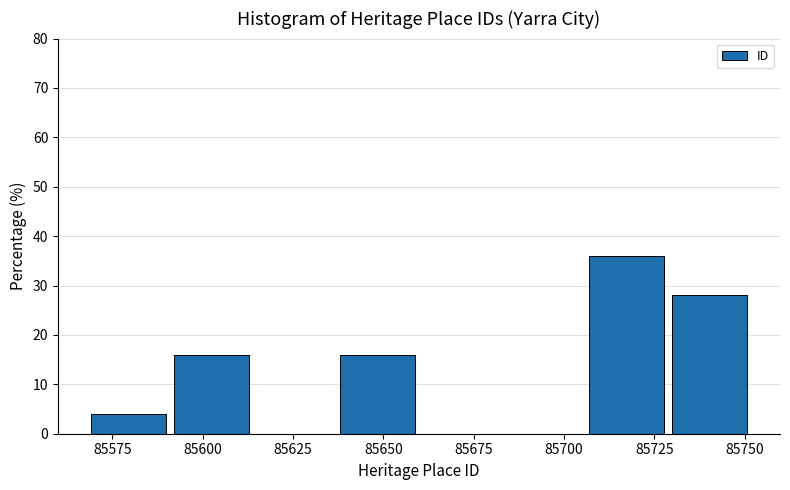

How tall is the bar that spans 85569 to 85592 on the x-axis? Neither the bar edges nor the heights are printed on the chart, so give them approximately, as read against the axes.

4